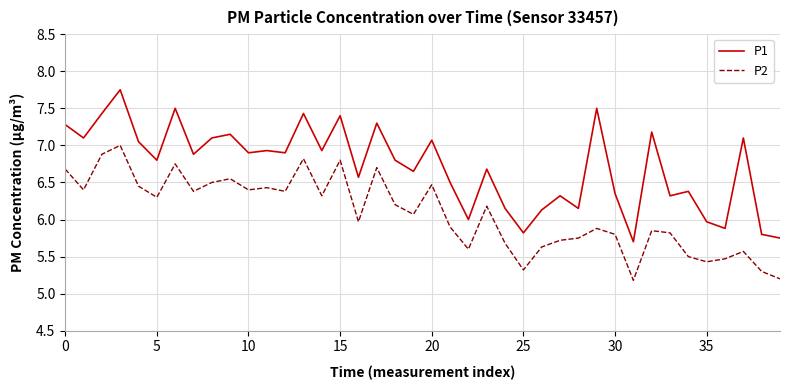

Which series has the largest total across all categories?

P1